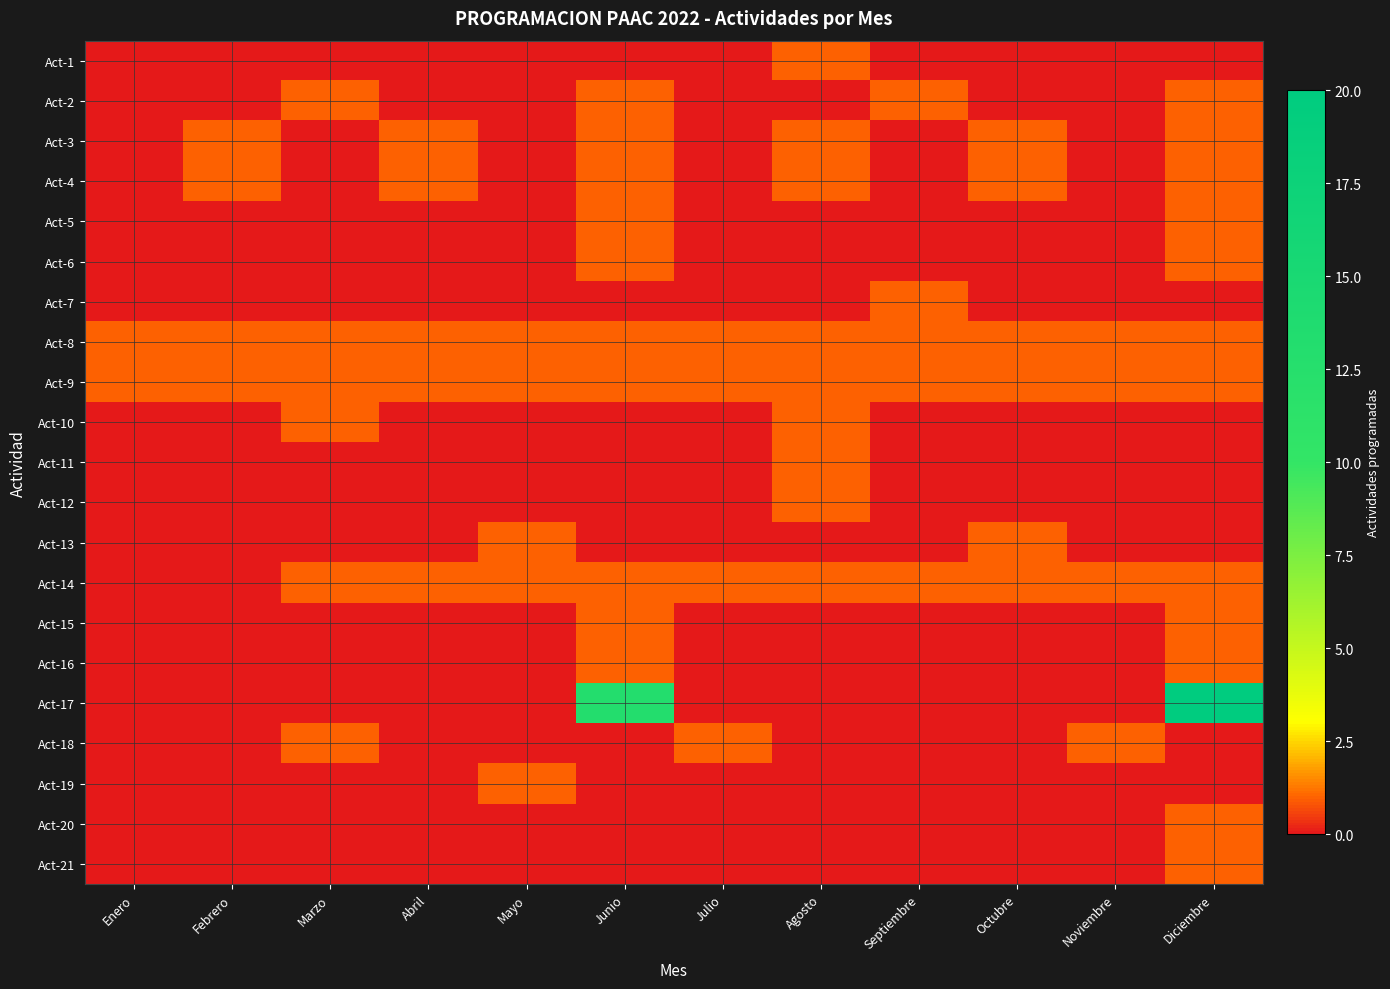

Which series changed the most between Mayo and Diciembre?

Act-17